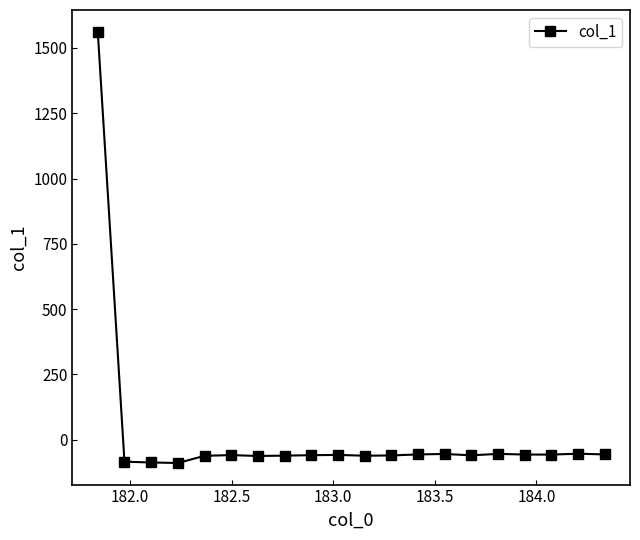

What is the sum of all values?

361.4